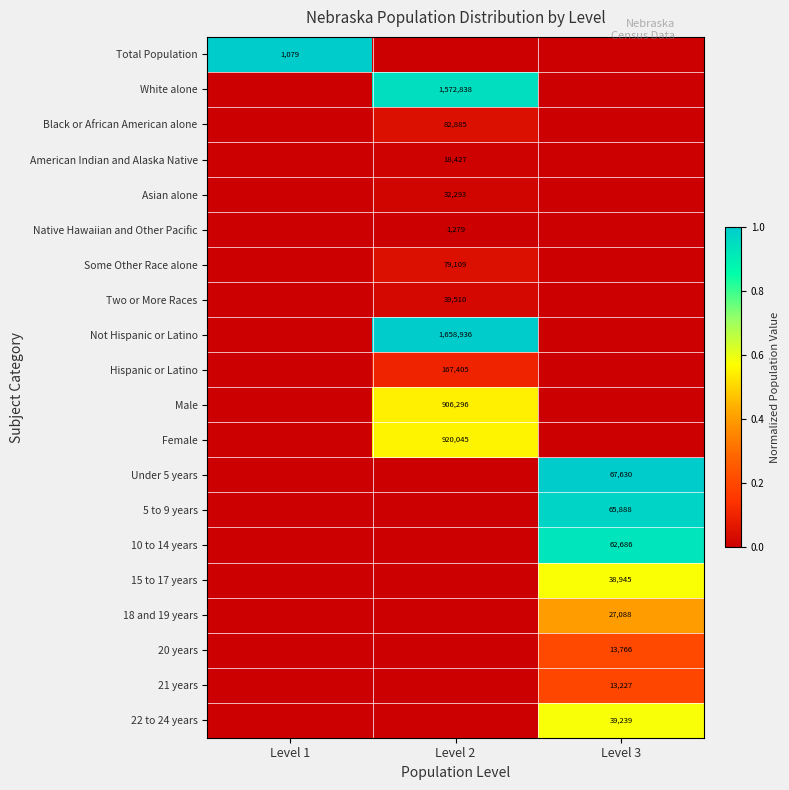

The 10 to 14 years series shows 14624 at Level 3. True or false?

False